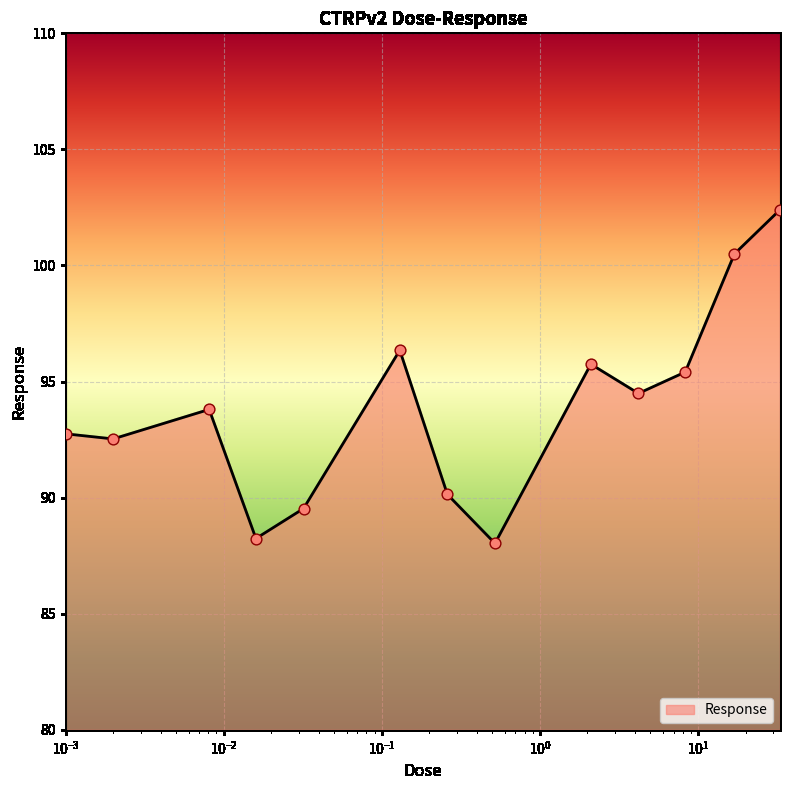

What is the greatest value displayed?

102.4